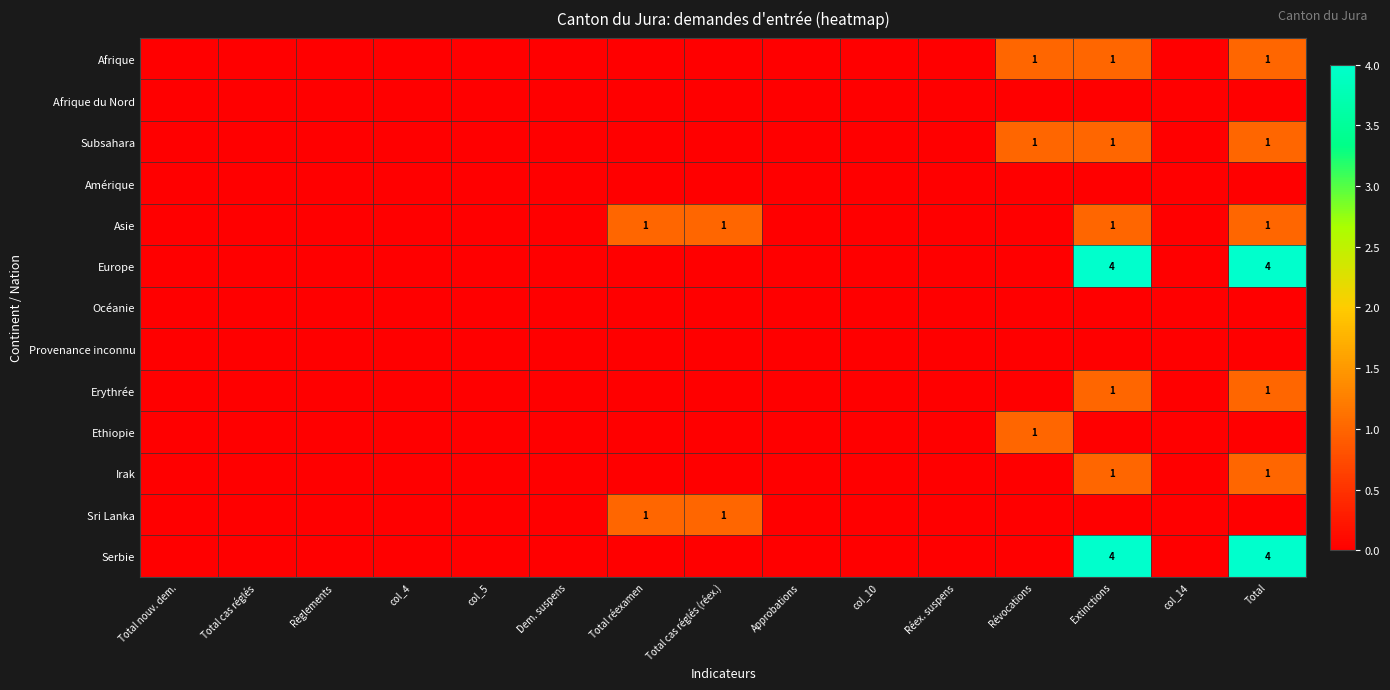

Where is Europe nearest to the value 2?

Total nouv. dem.